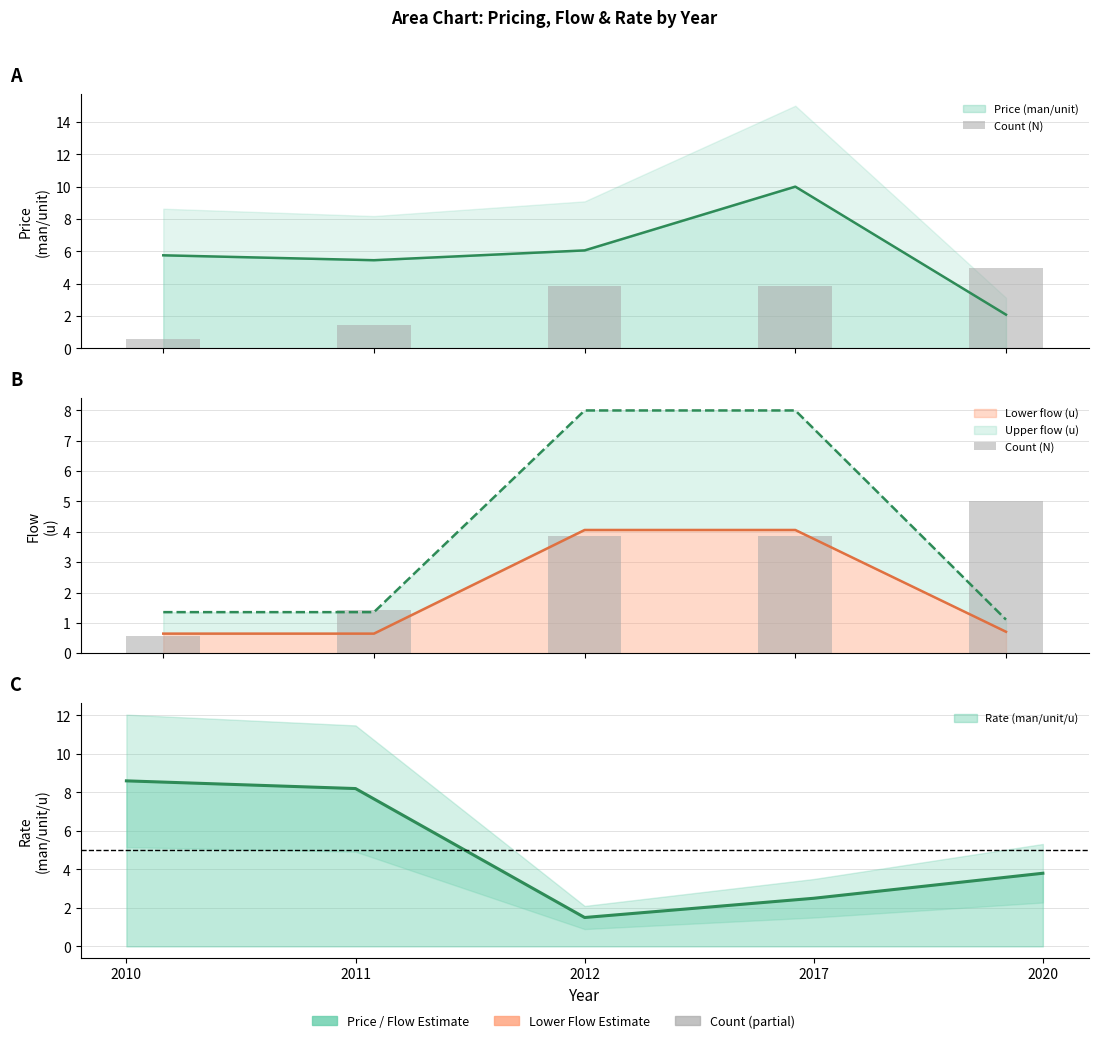

Reading right to left, list all the values displayed in this chart.

2020=5.0	2017=3.9	2012=3.9	2011=1.4	2010=0.6